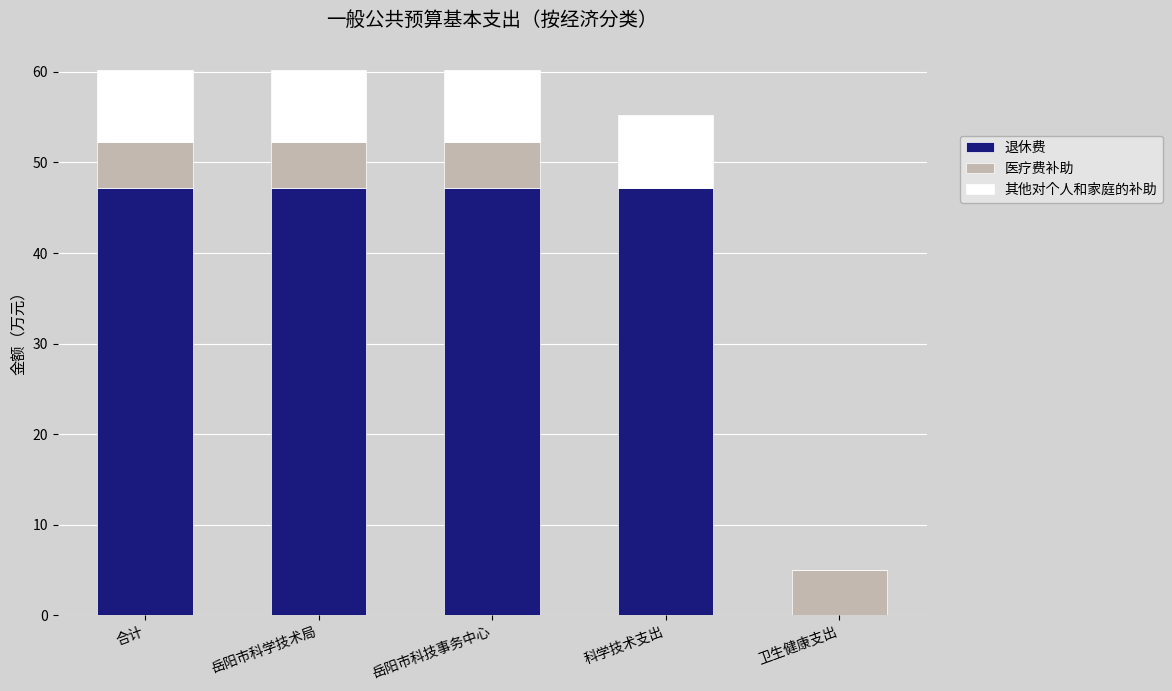

Count the number of data series in this chart.

3